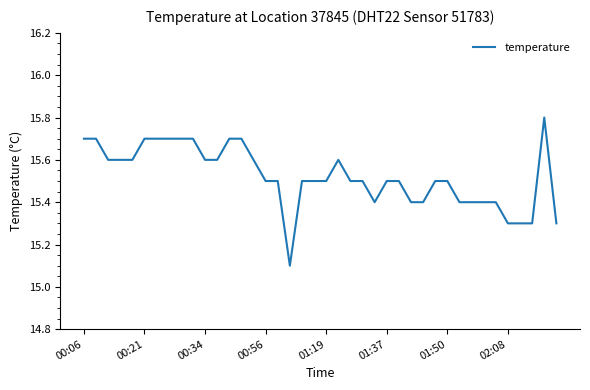

What is the difference between the maximum and minimum values?

0.7